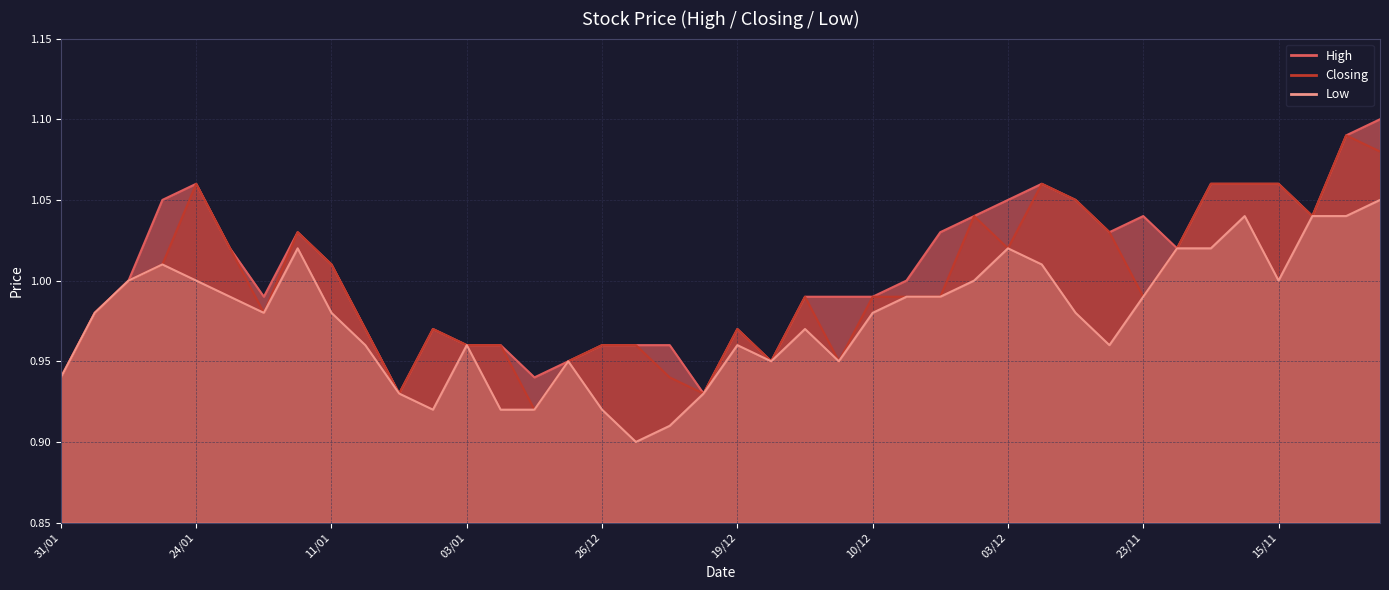

Reading right to left, transcribe all the data shown in this chart.

High: 1.1	1.1	1.0	1.1	1.1	1.1	1.0	1.0	1.0	1.1	1.1	1.1	1.0	1.0	1.0	1.0	1.0	1.0	0.9	1.0	0.9	1.0	1.0	1.0	0.9	0.9	1.0	1.0	1.0	0.9	1.0	1.0	1.0	1.0	1.0	1.1	1.1	1.0	1.0	0.9
Closing: 1.1	1.1	1.0	1.1	1.1	1.1	1.0	1.0	1.0	1.1	1.1	1.0	1.0	1.0	1.0	1.0	0.9	1.0	0.9	1.0	0.9	0.9	1.0	1.0	0.9	0.9	1.0	1.0	1.0	0.9	1.0	1.0	1.0	1.0	1.0	1.1	1.0	1.0	1.0	0.9
Low: 1.1	1.0	1.0	1.0	1.0	1.0	1.0	1.0	1.0	1.0	1.0	1.0	1.0	1.0	1.0	1.0	0.9	1.0	0.9	1.0	0.9	0.9	0.9	0.9	0.9	0.9	0.9	1.0	0.9	0.9	1.0	1.0	1.0	1.0	1.0	1.0	1.0	1.0	1.0	0.9